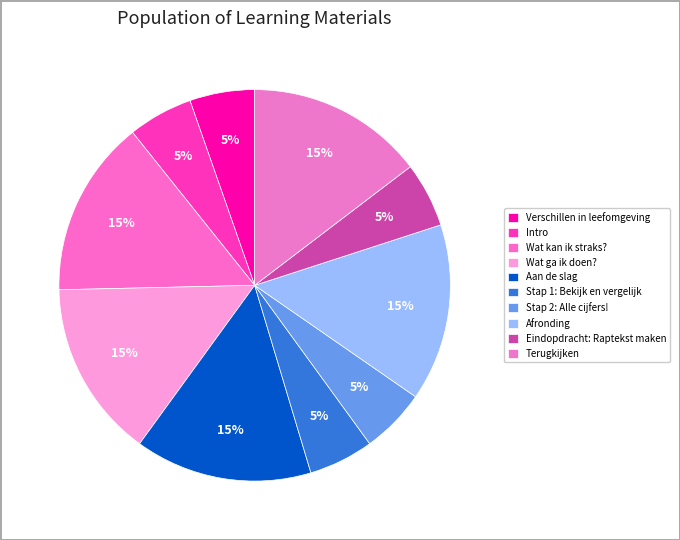

Between Stap 1: Bekijk en vergelijk and Wat kan ik straks?, which is larger?

Wat kan ik straks?